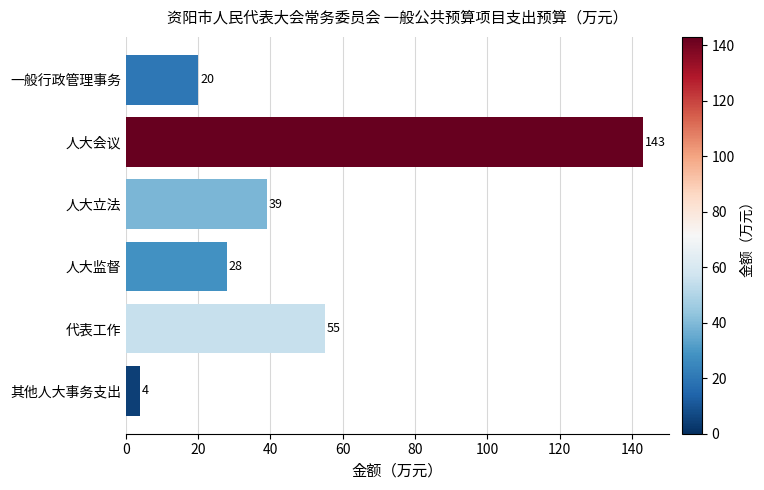

At which category does the chart reach its minimum across all series?

其他人大事务支出